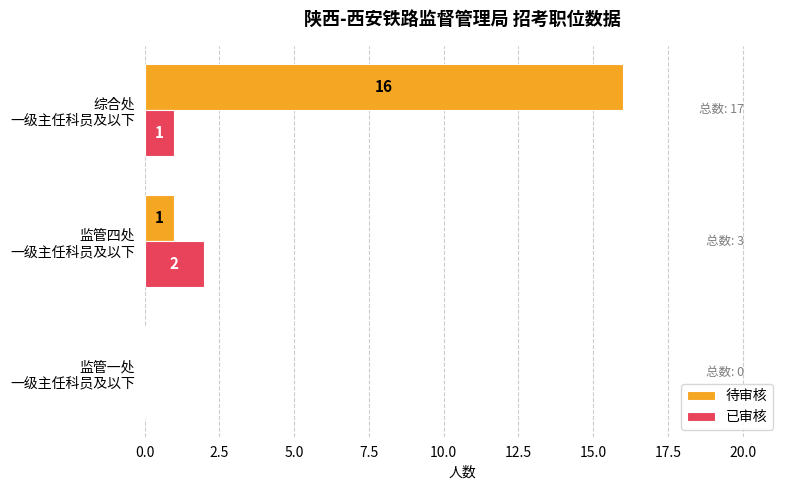

What is the greatest value displayed?

16